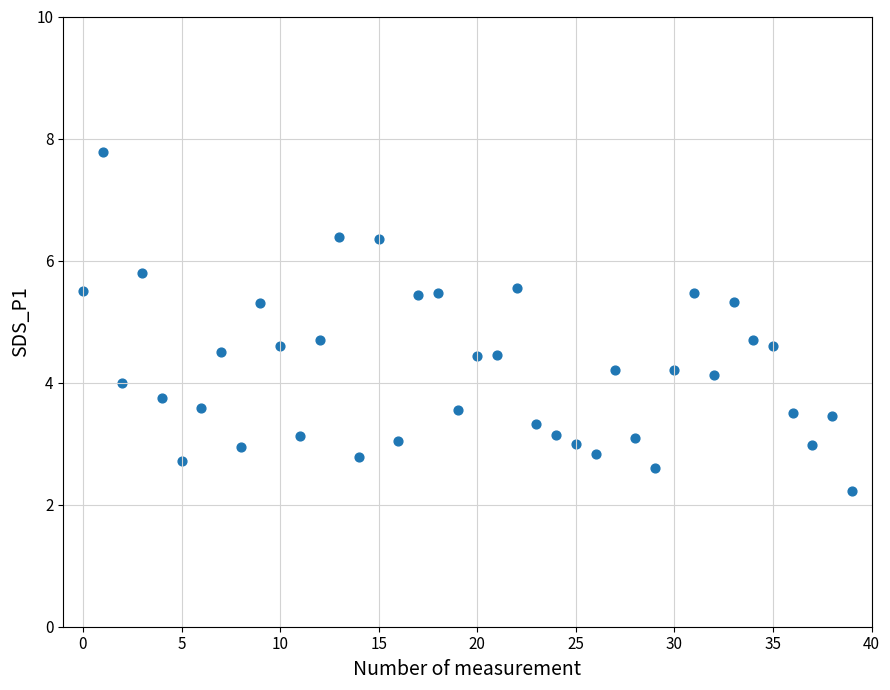

What is the range of Y values (max minus min)?

5.6